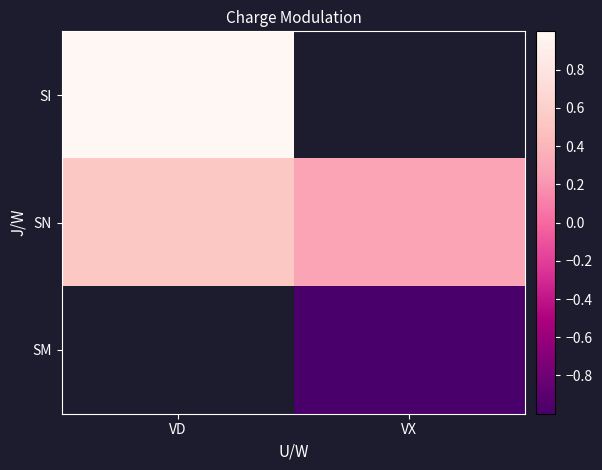

Which category has the highest value across all series?

VD